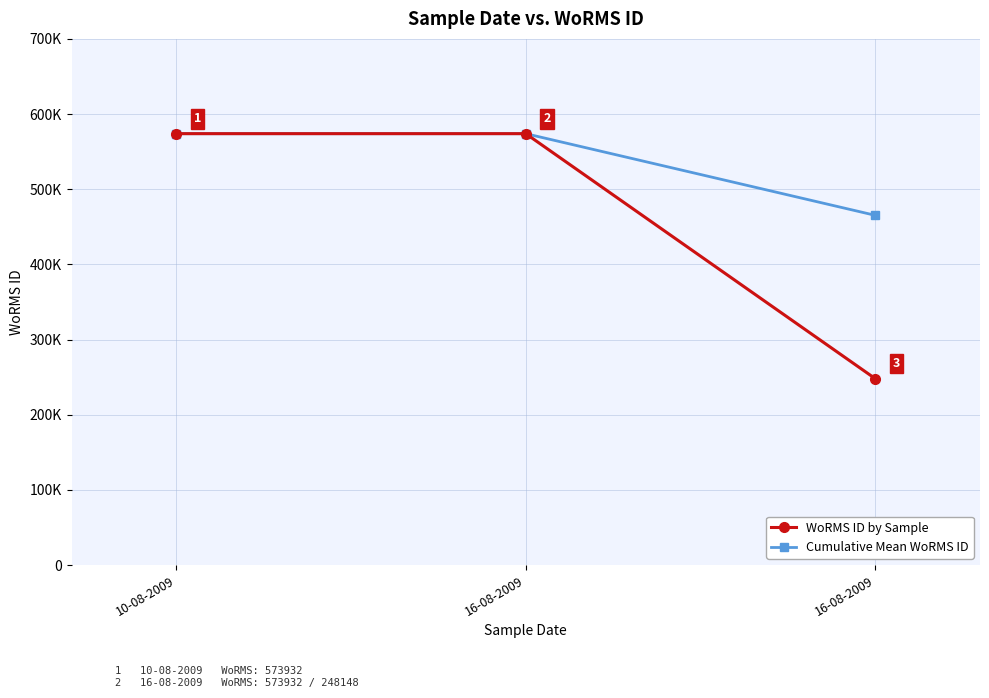

Which has a higher value, 10-08-2009 or 16-08-2009?

10-08-2009